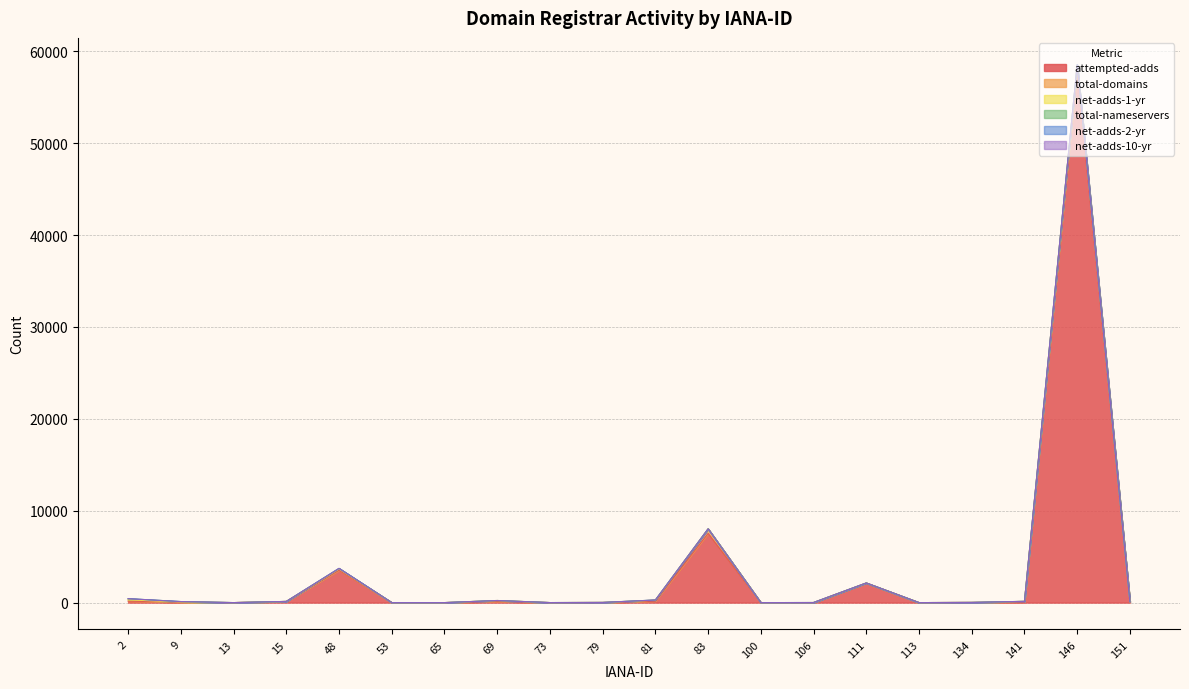

What are all the series names shown in the legend?

attempted-adds, total-domains, net-adds-1-yr, total-nameservers, net-adds-2-yr, net-adds-10-yr